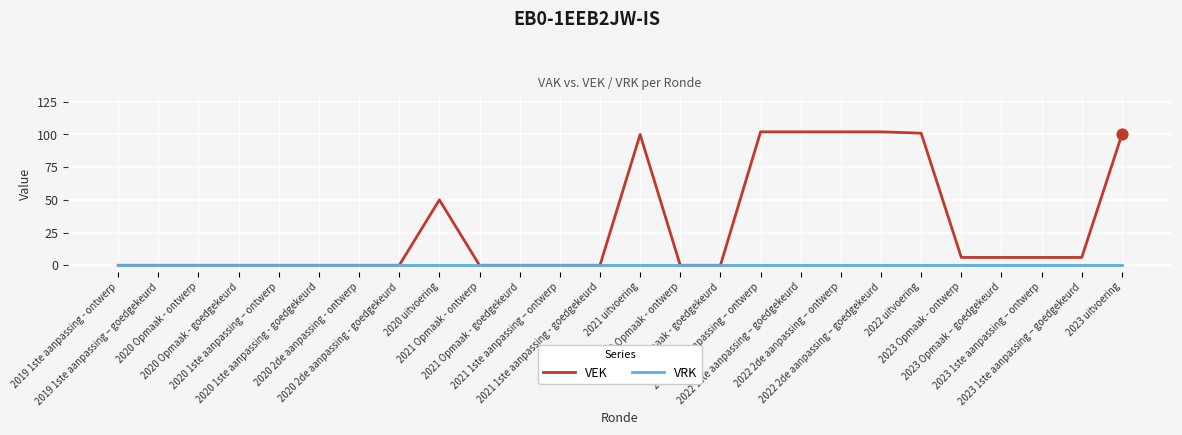

Which series has the largest range (max minus min)?

VEK